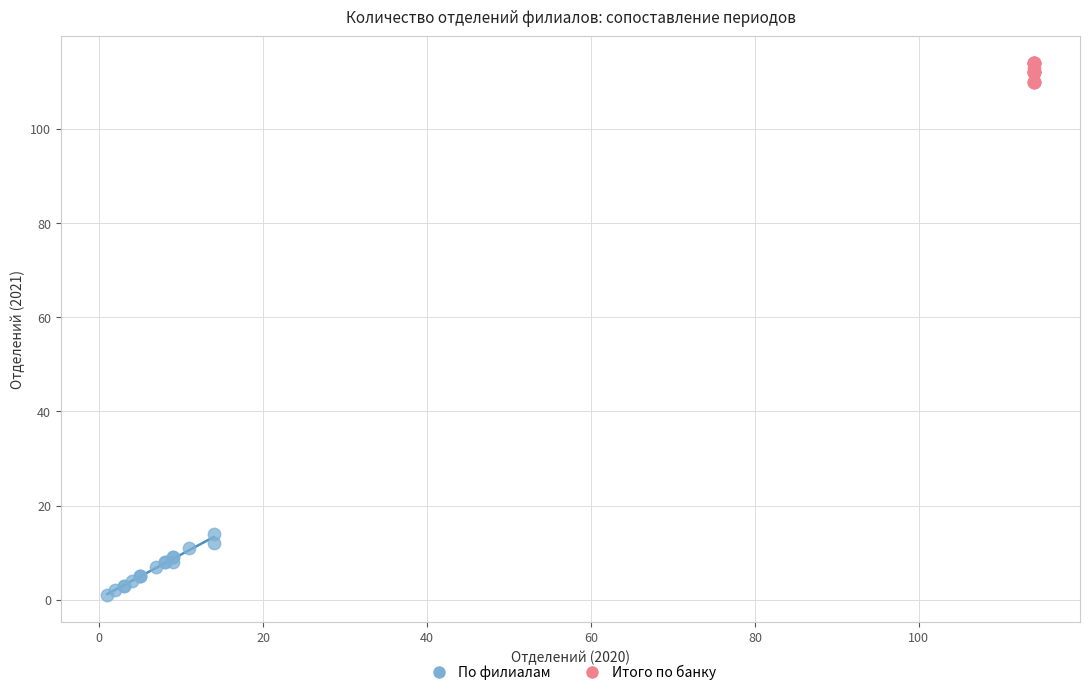

Which series has the largest Y range (max minus min)?

По филиалам